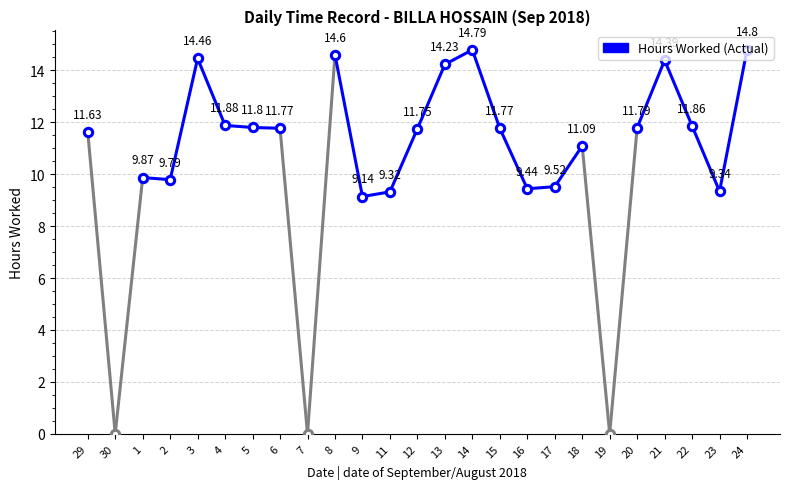

What is the average value?

10.4